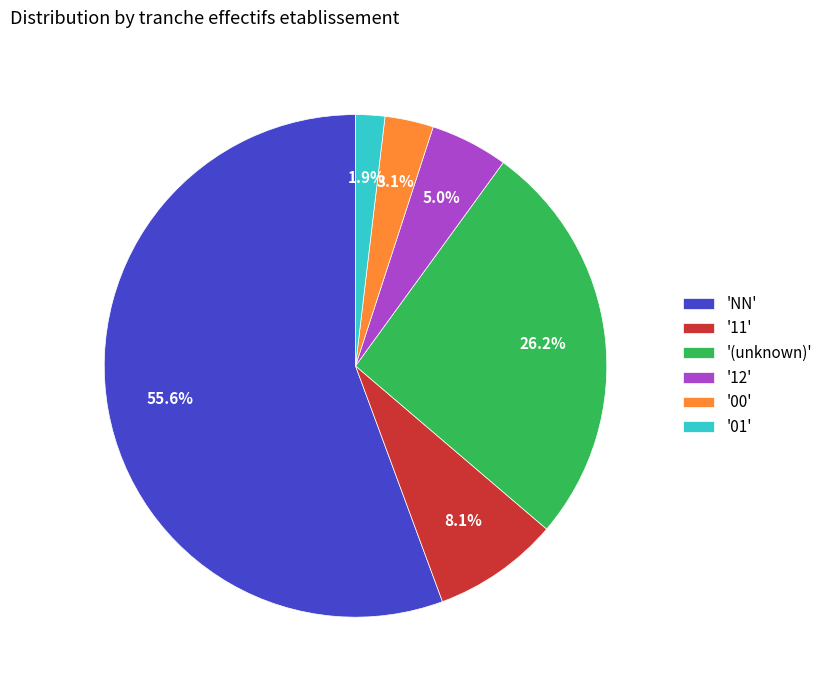

What portion of the pie excludes '00'?

96.9%